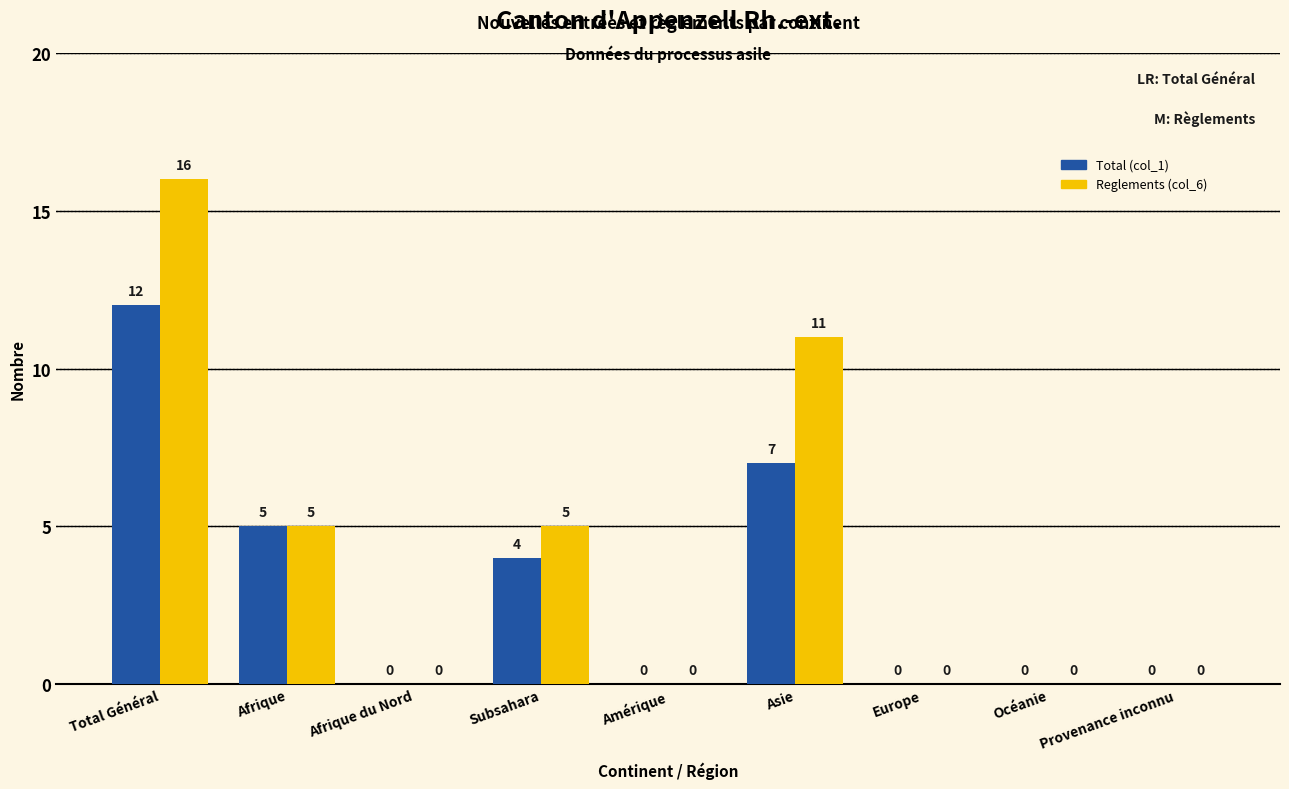

Is it true that Total (col_1) equals 0 at Océanie?

True